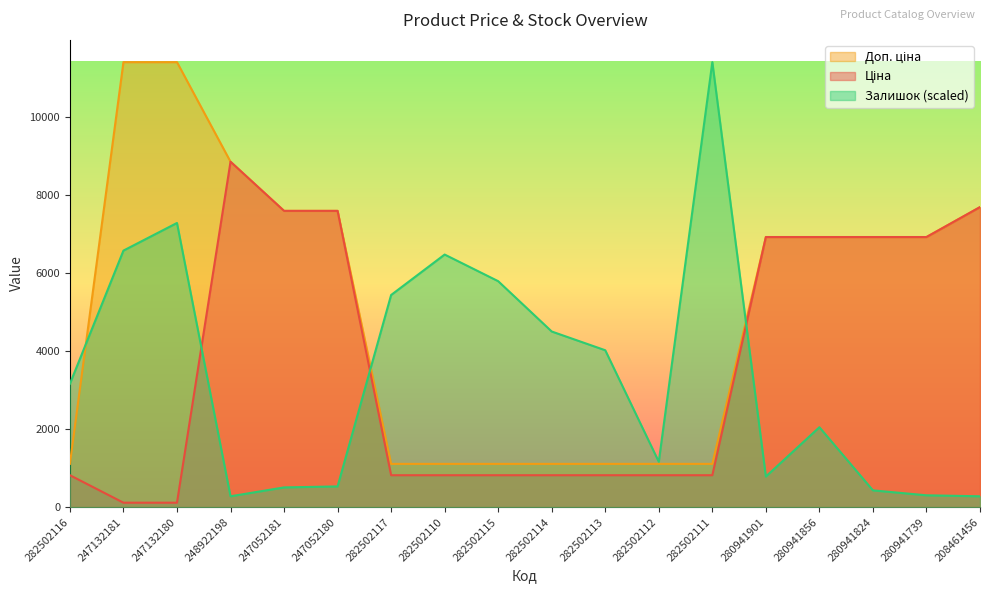

What is the lowest value of the Доп. ціна series?

1109.2